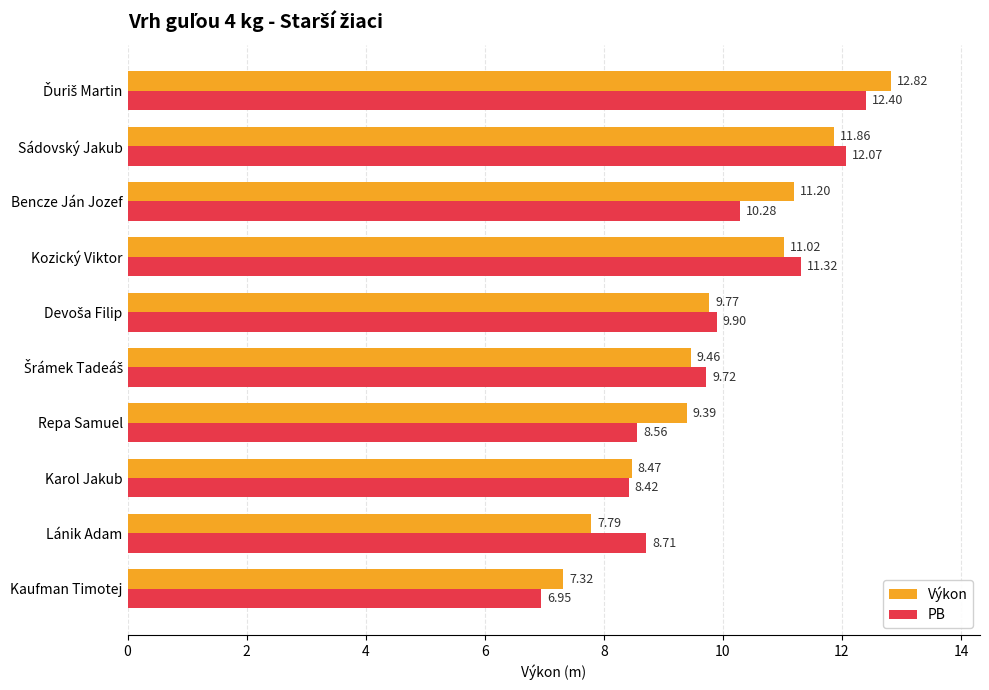

Count the number of data series in this chart.

2